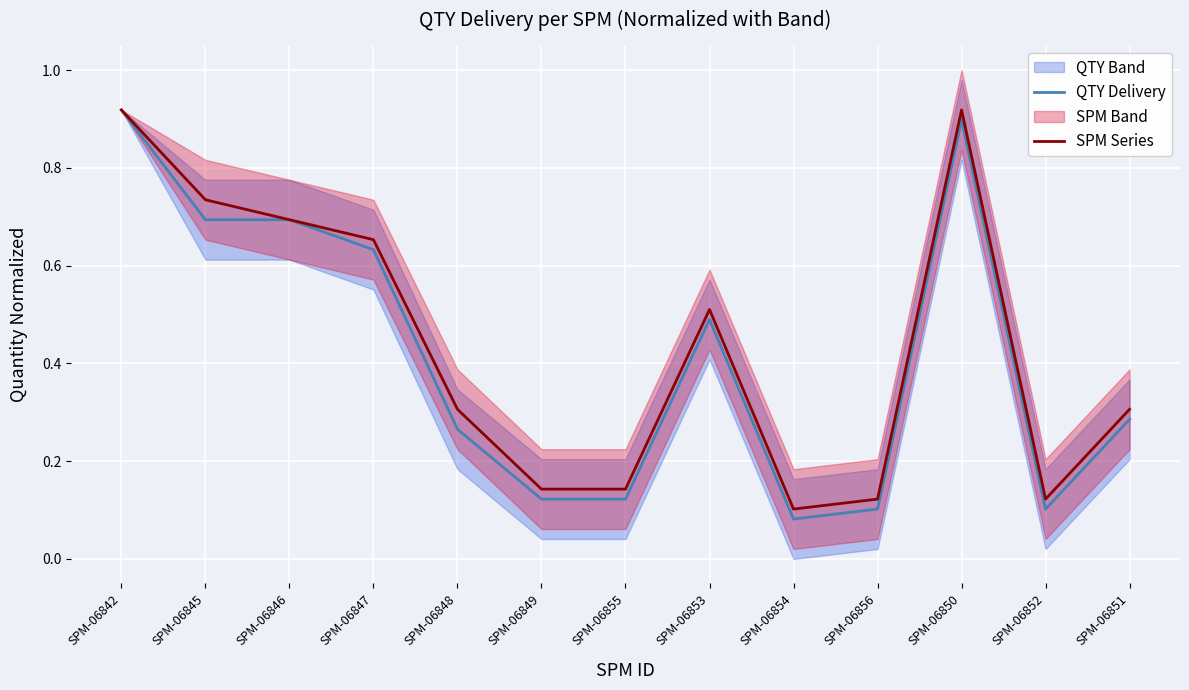

How many interior local peaks does the SPM Series series have?

2